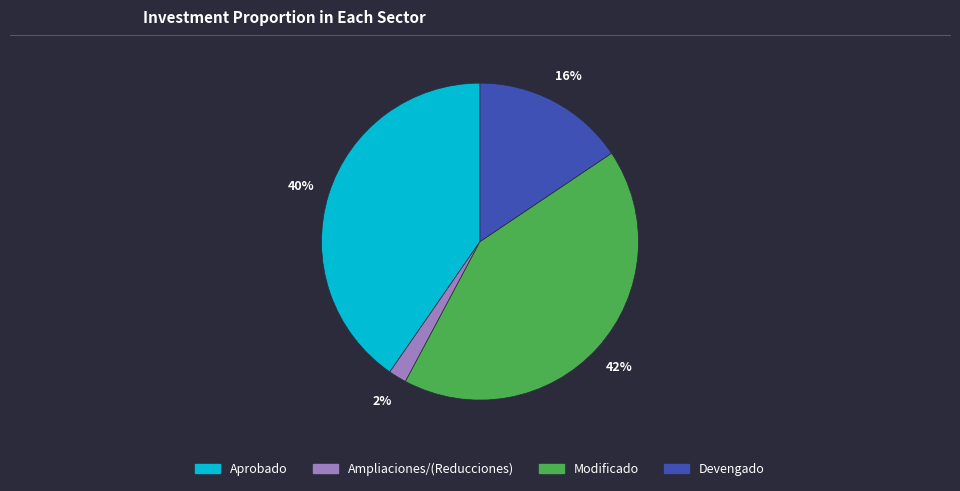

Which slice is the smallest?

Ampliaciones/(Reducciones)